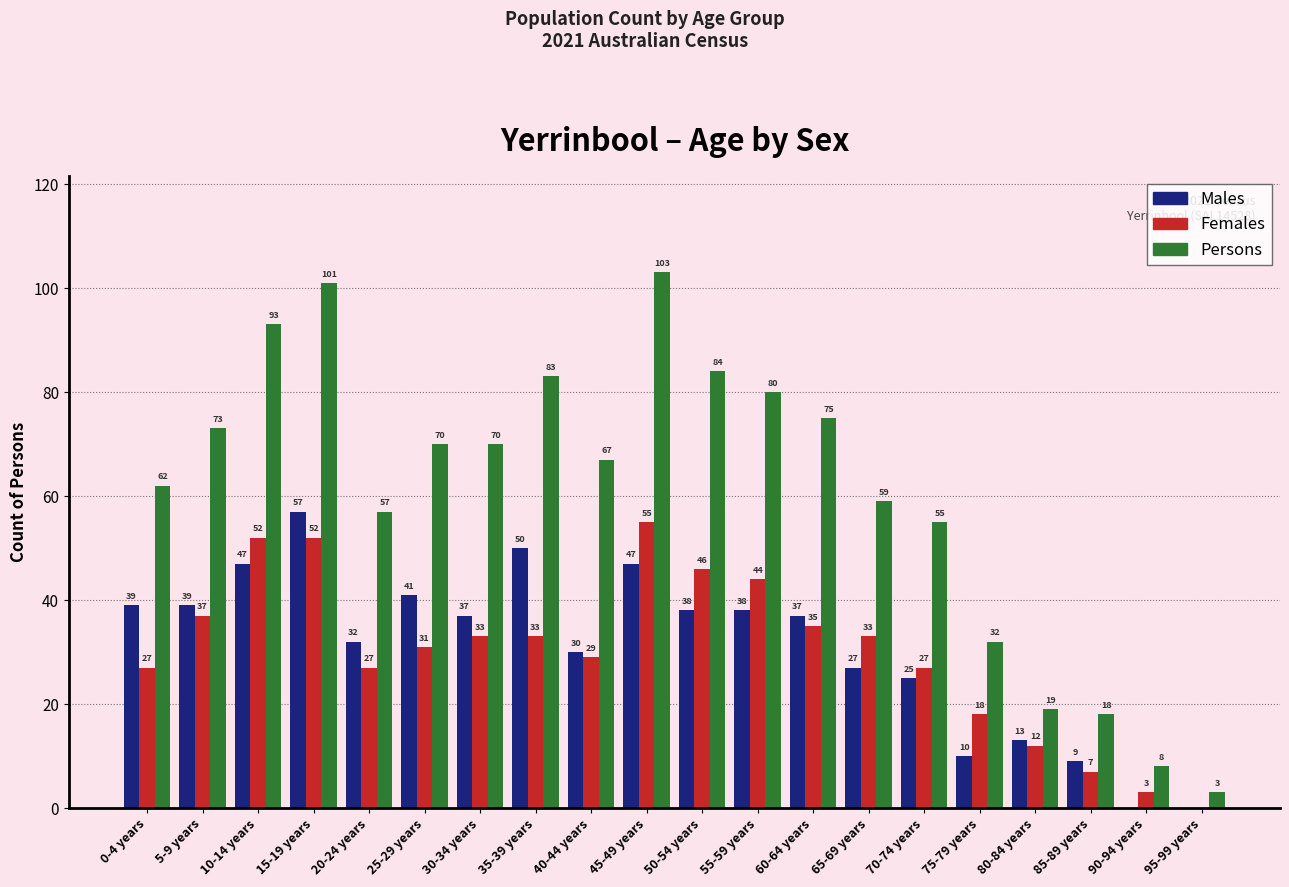

Where is Males nearest to the value 28?

65-69 years